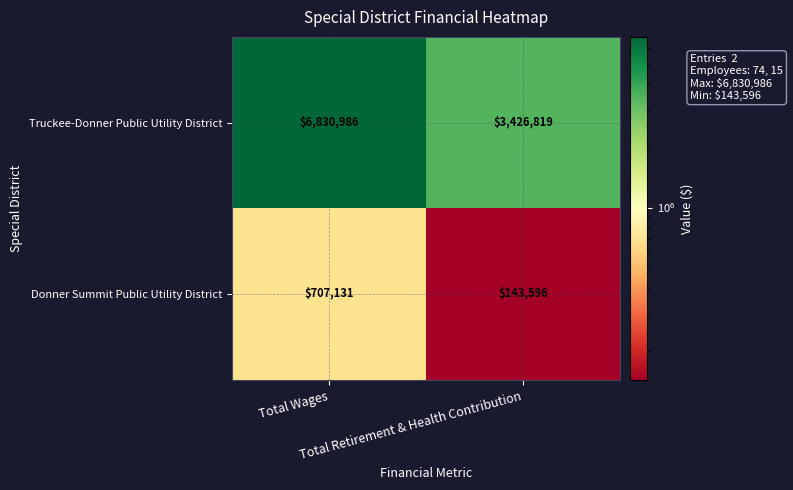

List the series in order of their overall mean, highest first.

Truckee-Donner Public Utility District, Donner Summit Public Utility District